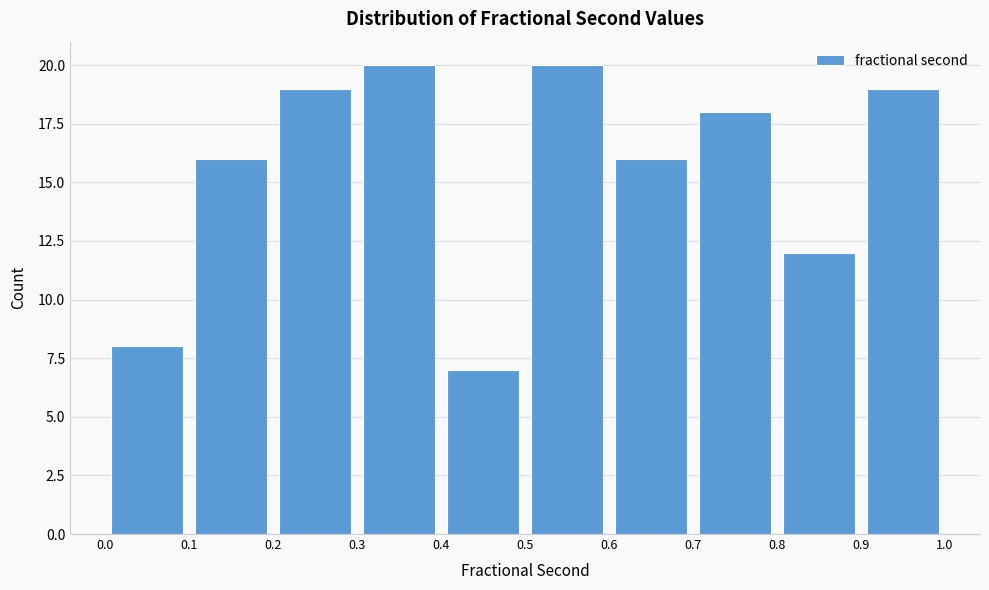

Reading left to right, list every bar in this chart as the range it spans on the x-axis followed by its height. The values are not printed on the chart, so give them approximately, as read against the axis.

0.0 to 0.1: 8
0.1 to 0.2: 16
0.2 to 0.3: 19
0.3 to 0.4: 20
0.4 to 0.5: 7
0.5 to 0.6: 20
0.6 to 0.7: 16
0.7 to 0.8: 18
0.8 to 0.9: 12
0.9 to 1.0: 19